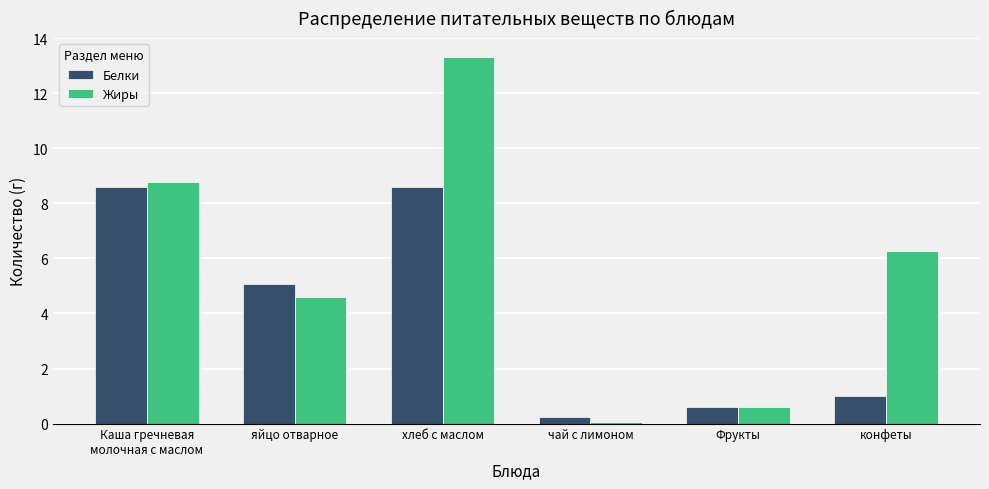

What is the sum of the Жиры values at Фрукты and чай с лимоном?

0.7